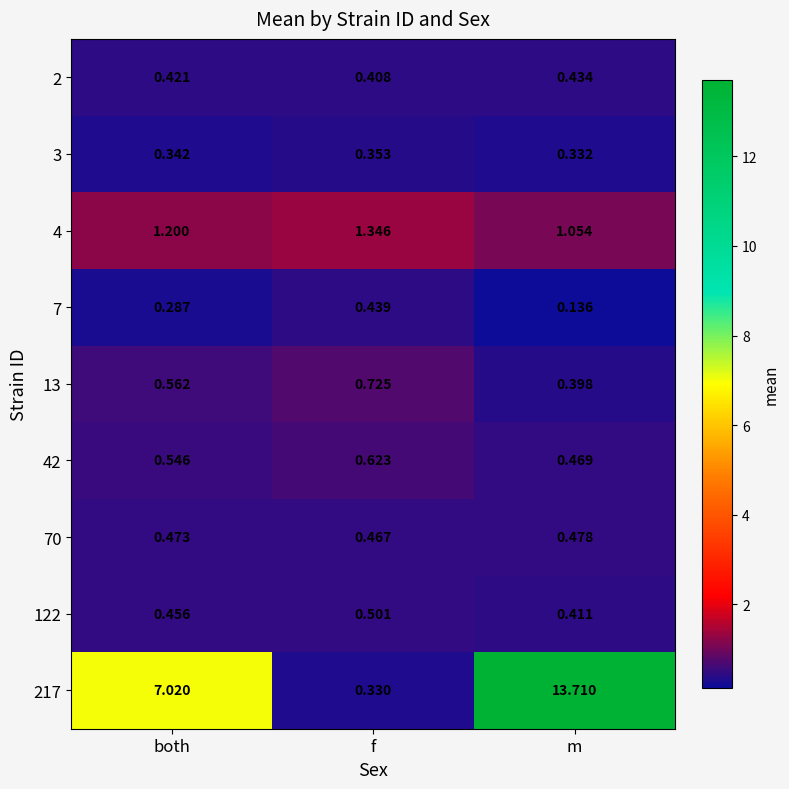

List the labels in order of 42 value, smallest first.

m, both, f